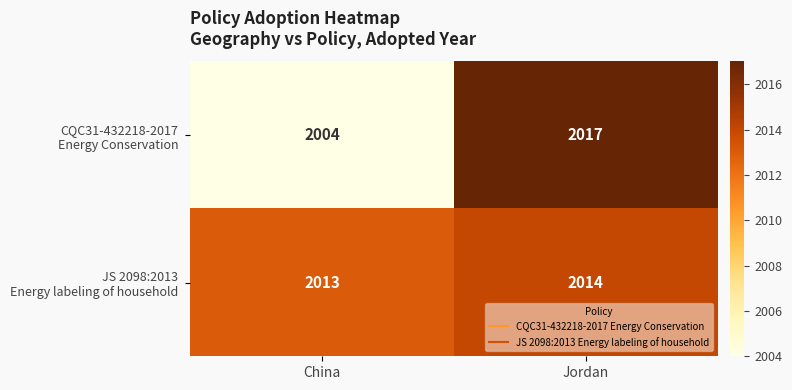

At which category is the sum across all series the highest?

Jordan